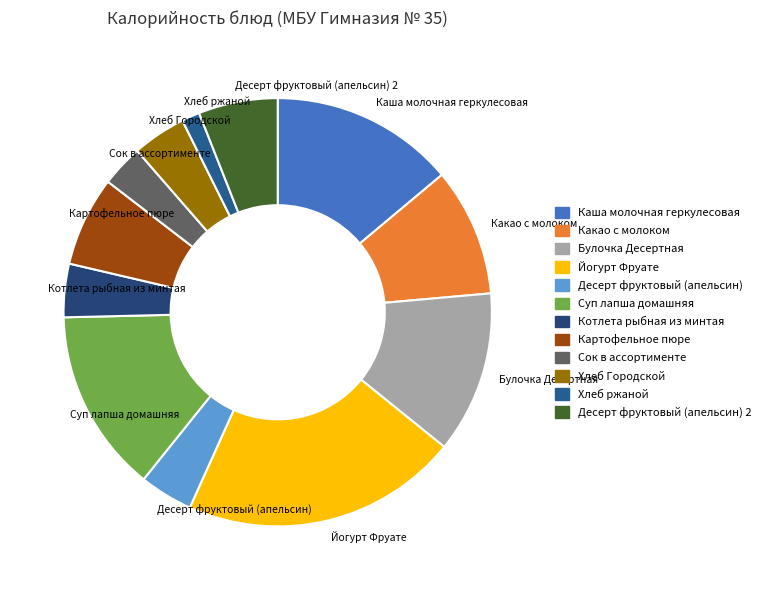

Is the sum of Картофельное пюре and Суп лапша домашняя greater than half?

No